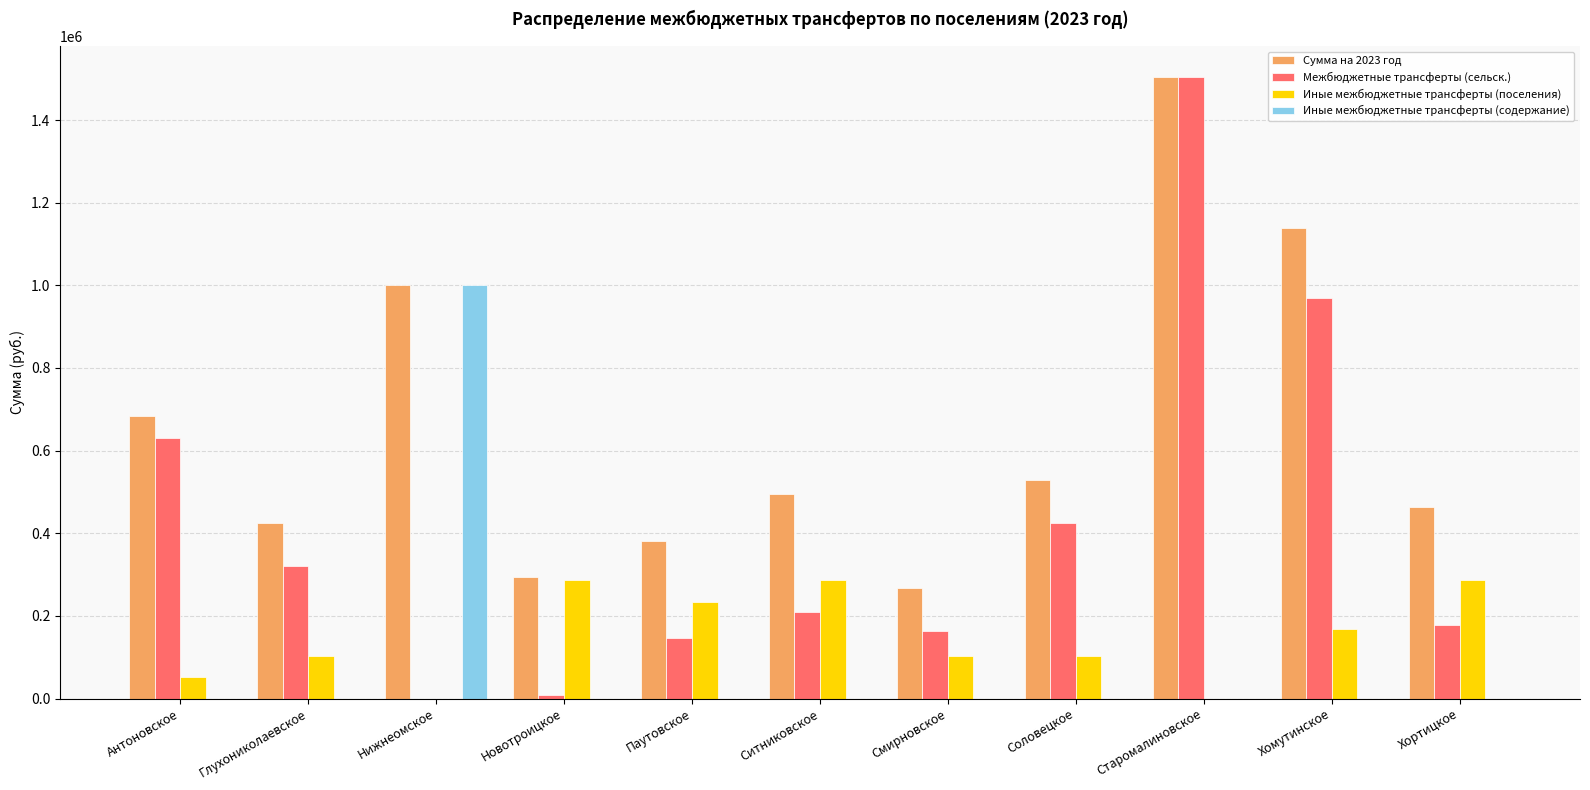

Does the chart contain stacked bars?

No